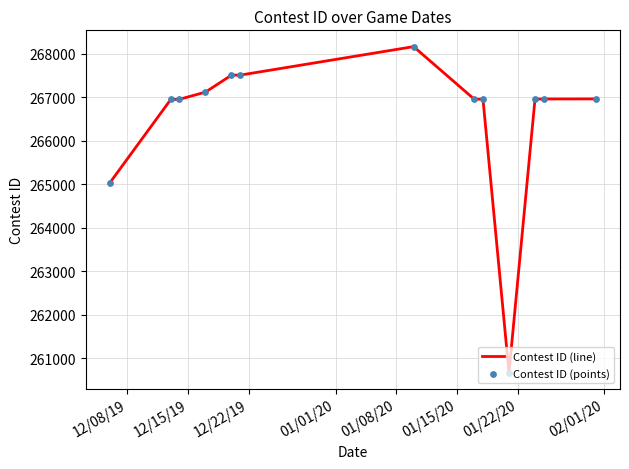

What is the maximum value shown in the chart?

268161